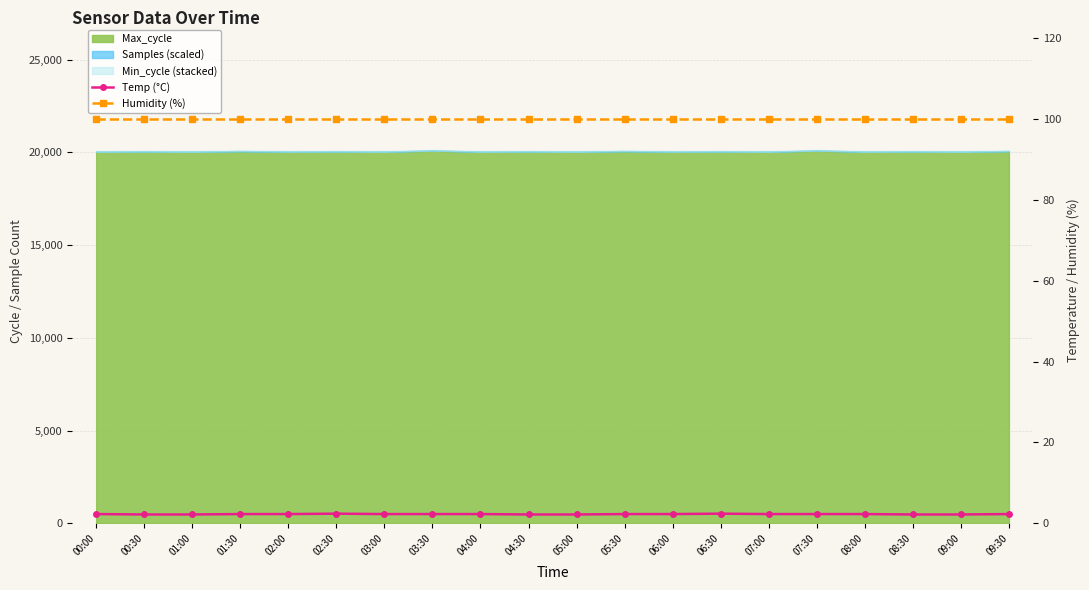

What is the minimum value for Humidity (%)?

99.9